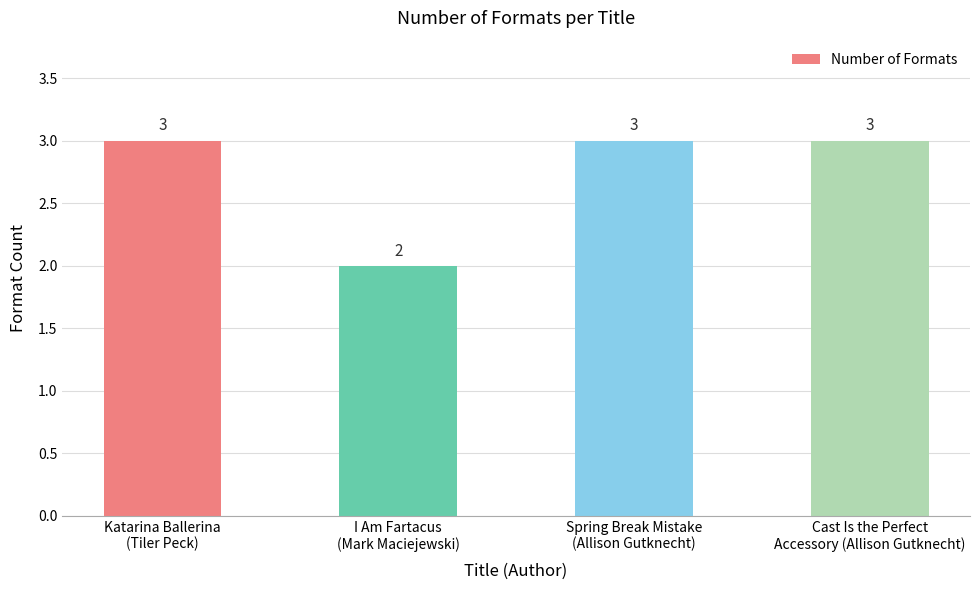

Reading left to right, list all the values displayed in this chart.

3	2	3	3